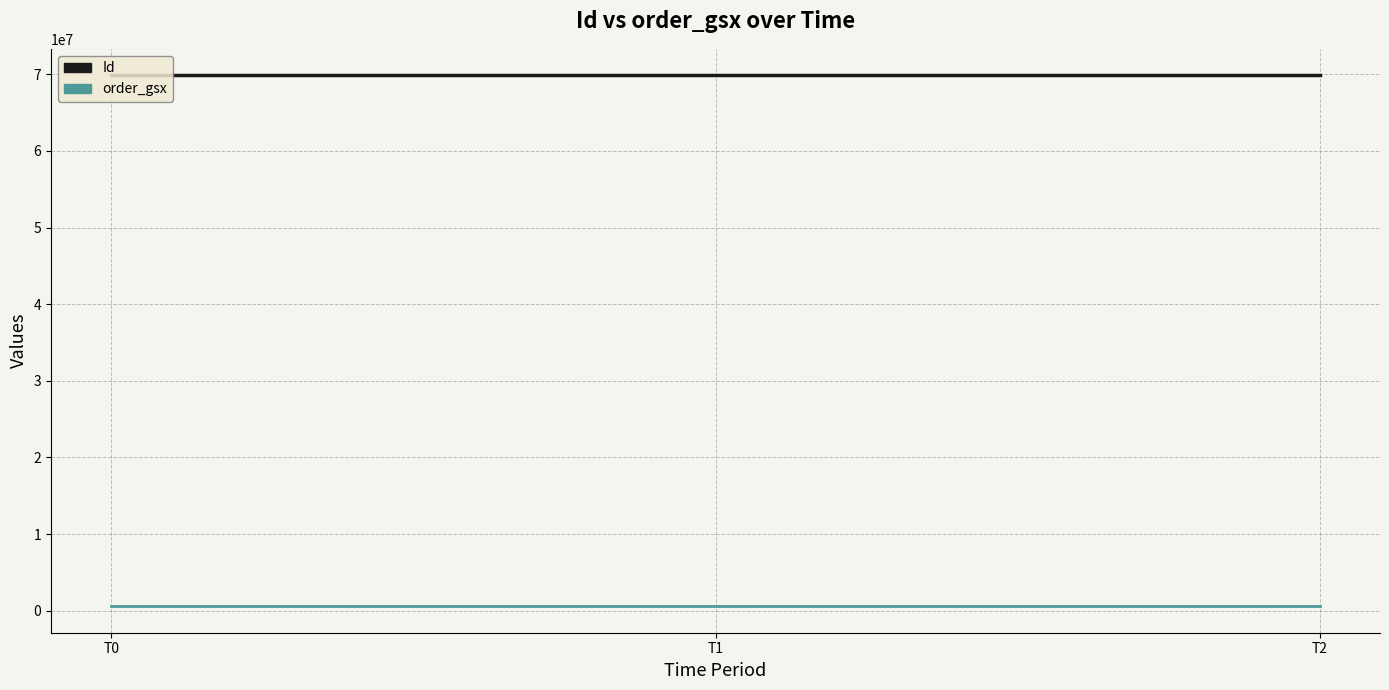

The value of order_gsx at T2 is 594723. True or false?

True